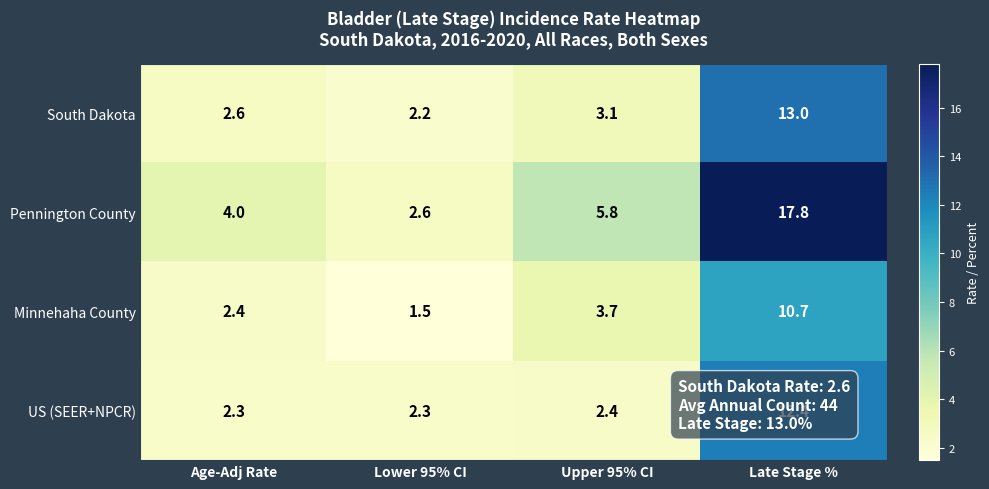

Rank the series by their maximum value, from lowest to highest.

Minnehaha County, US (SEER+NPCR), South Dakota, Pennington County